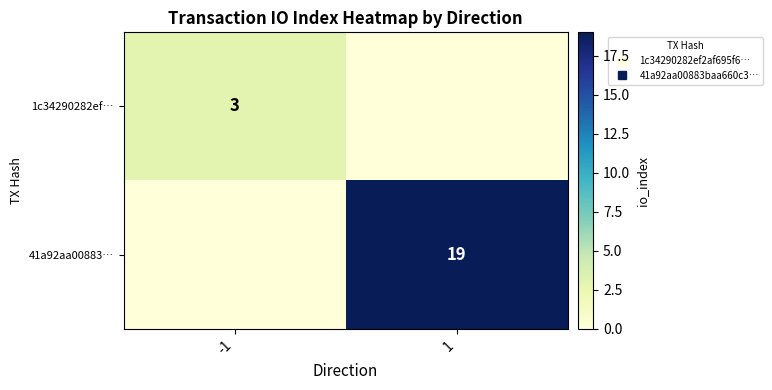

Which category has the highest value in the 41a92aa00883… series?

1